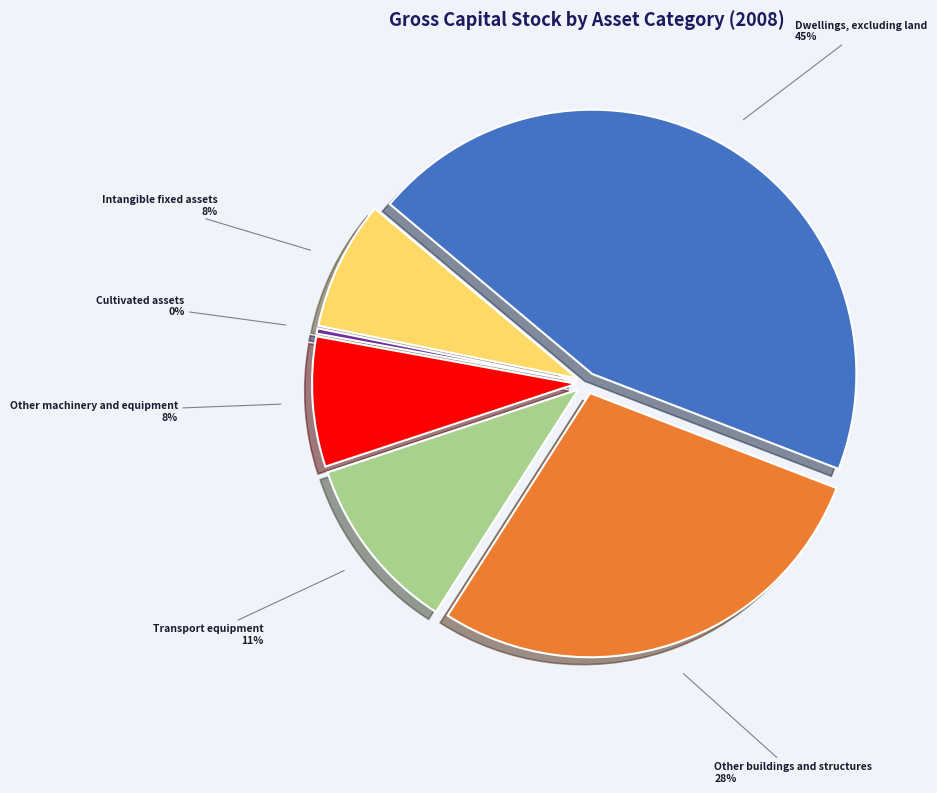

How many slices are in this pie chart?

6